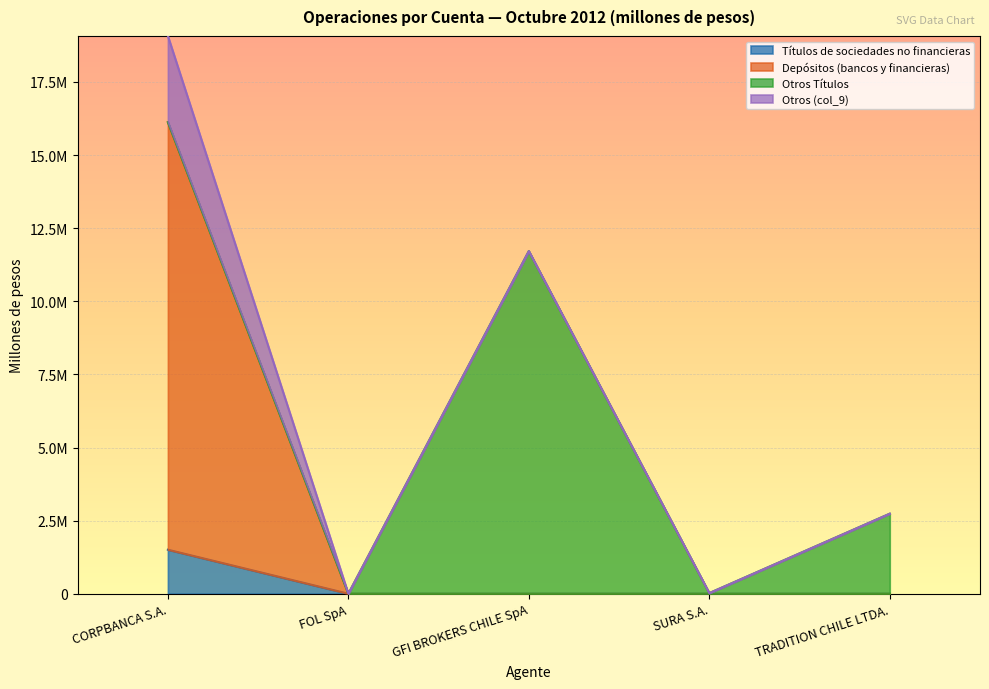

Does the chart display data point markers on the line(s)?

No